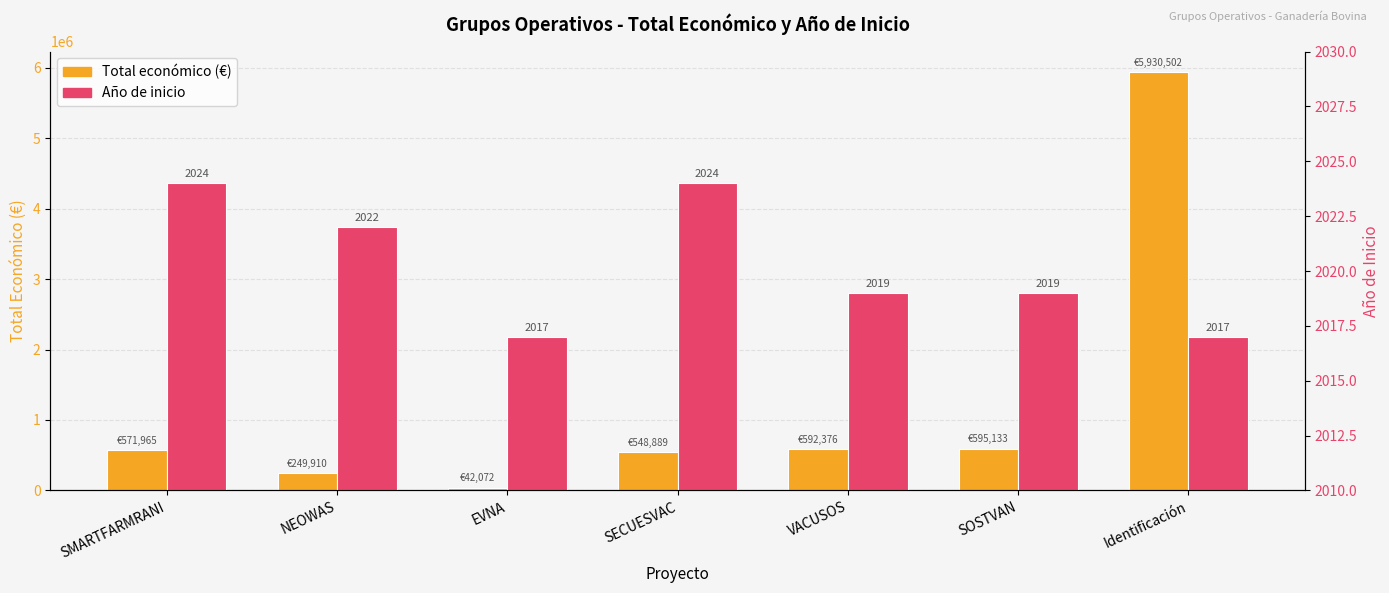

What is the greatest value displayed?

5930502